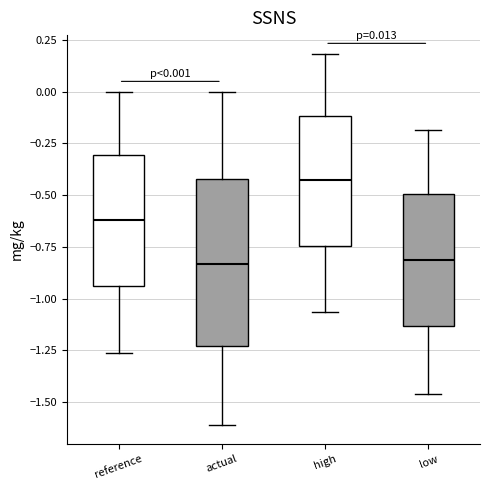

Comparing the boxes themselves (not the whiskers), which one is the tallest?

actual